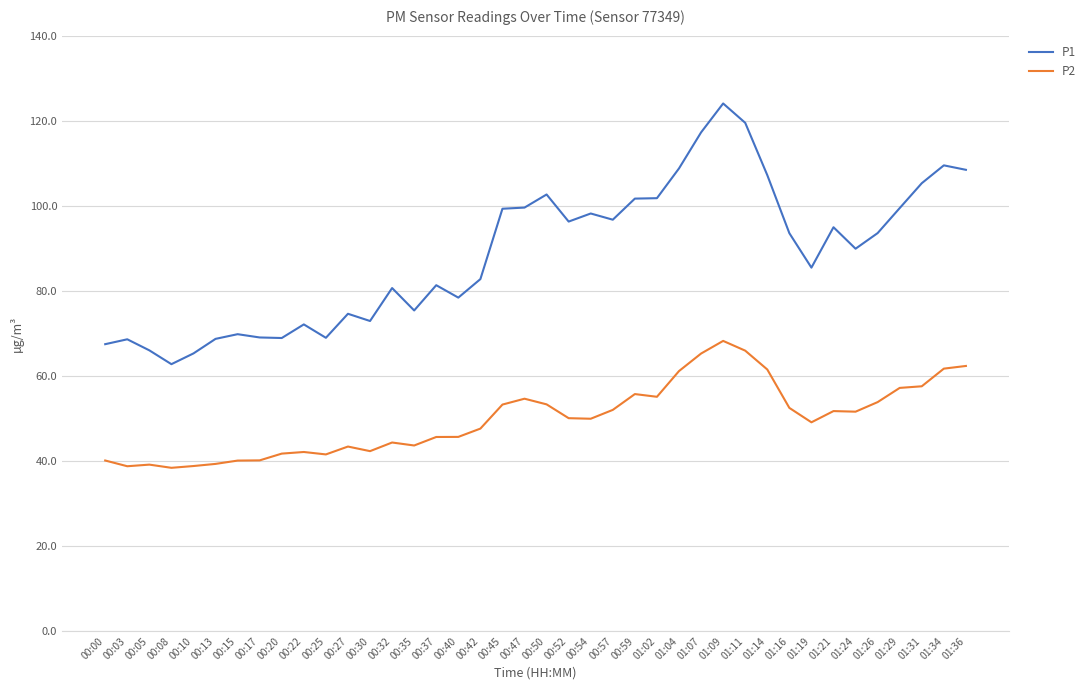

What position from the left is 01:04?

27